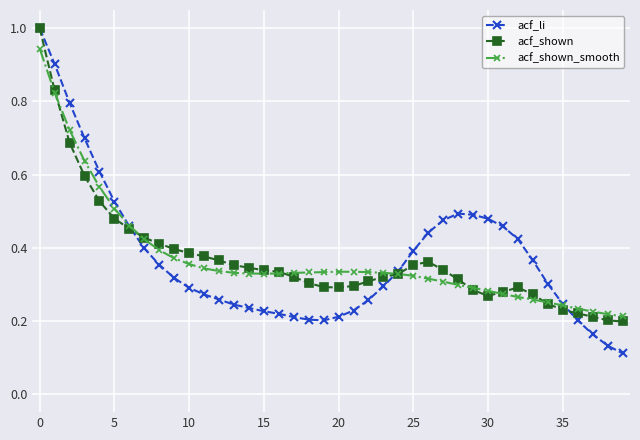

Which series has the widest spread of values?

acf_li